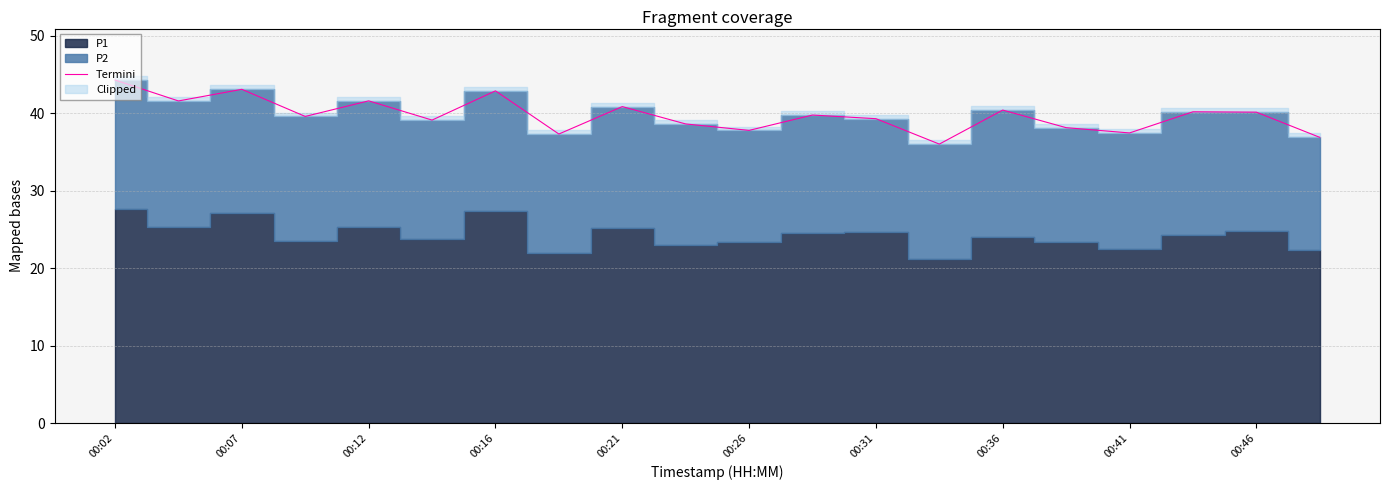

What is the difference between the maximum and minimum values?

8.3